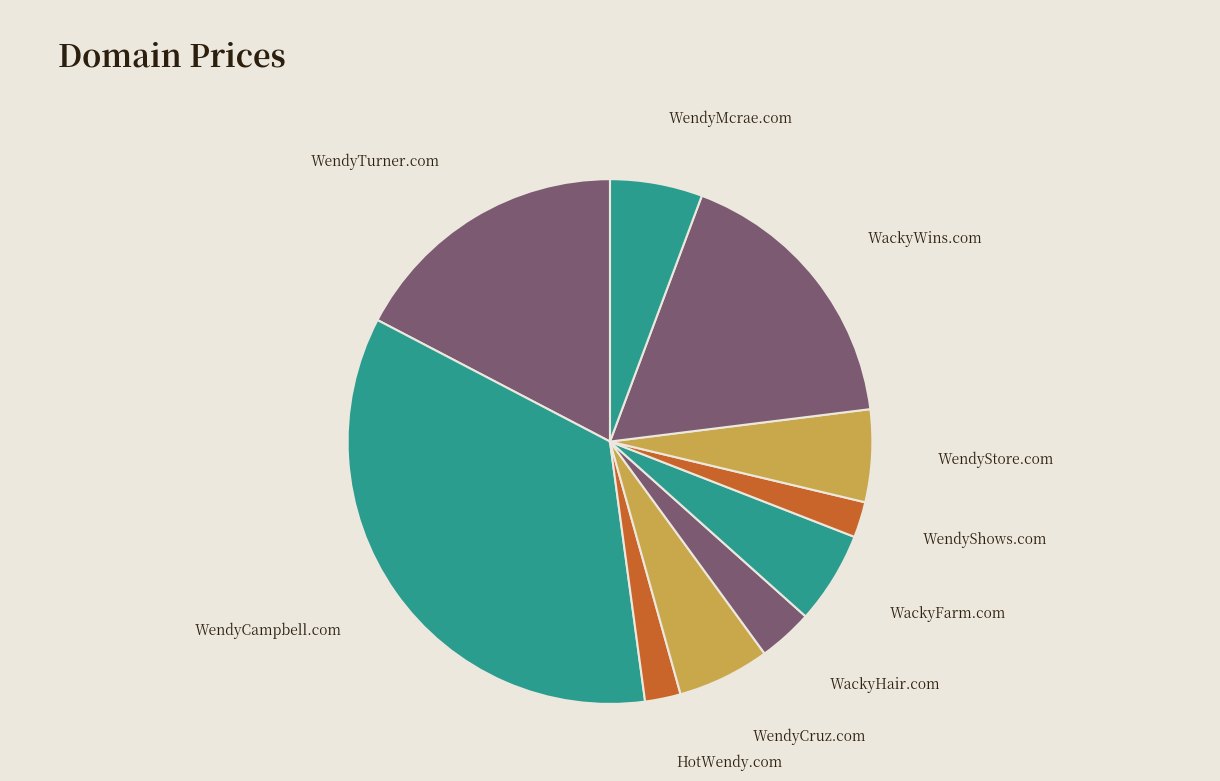

Which slice is the largest?

WendyCampbell.com